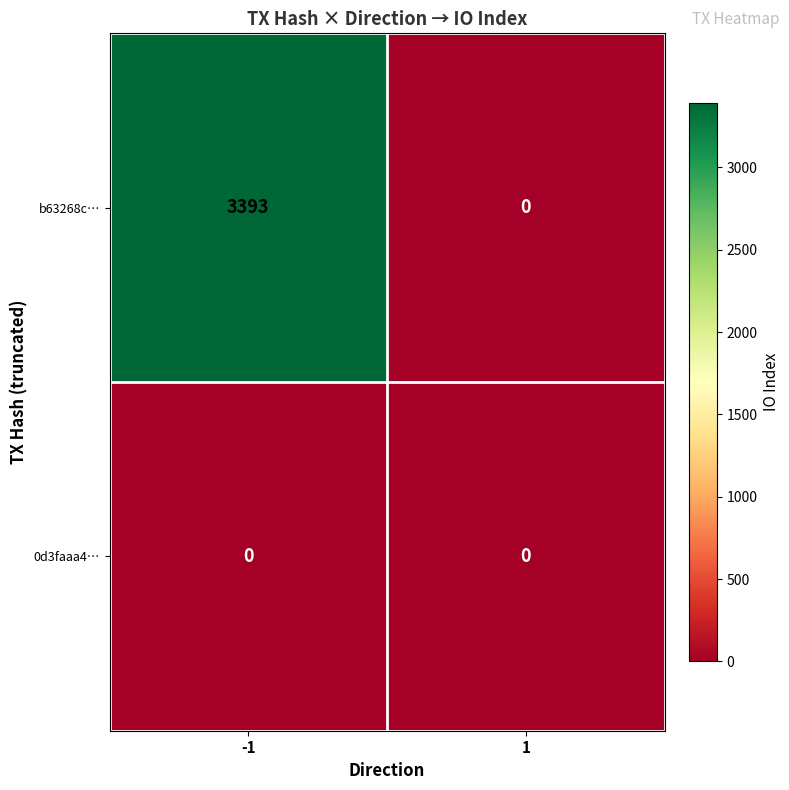

Reading left to right, transcribe all the data shown in this chart.

b63268c…: -1=3393	1=0
0d3faaa4…: -1=0	1=0